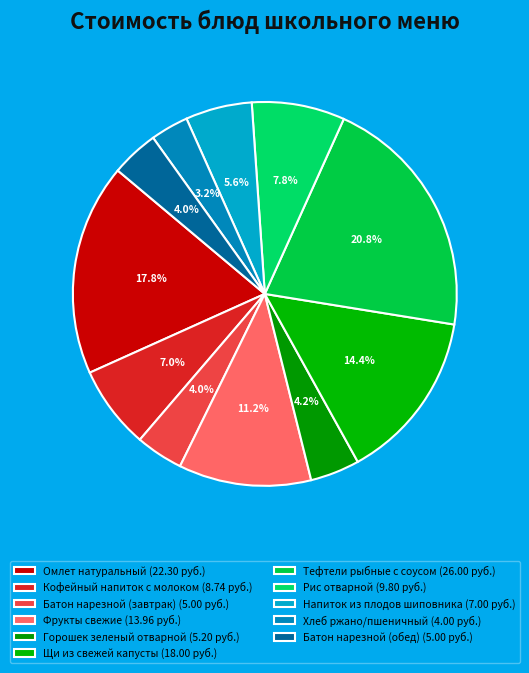

How many segments does this pie chart have?

11